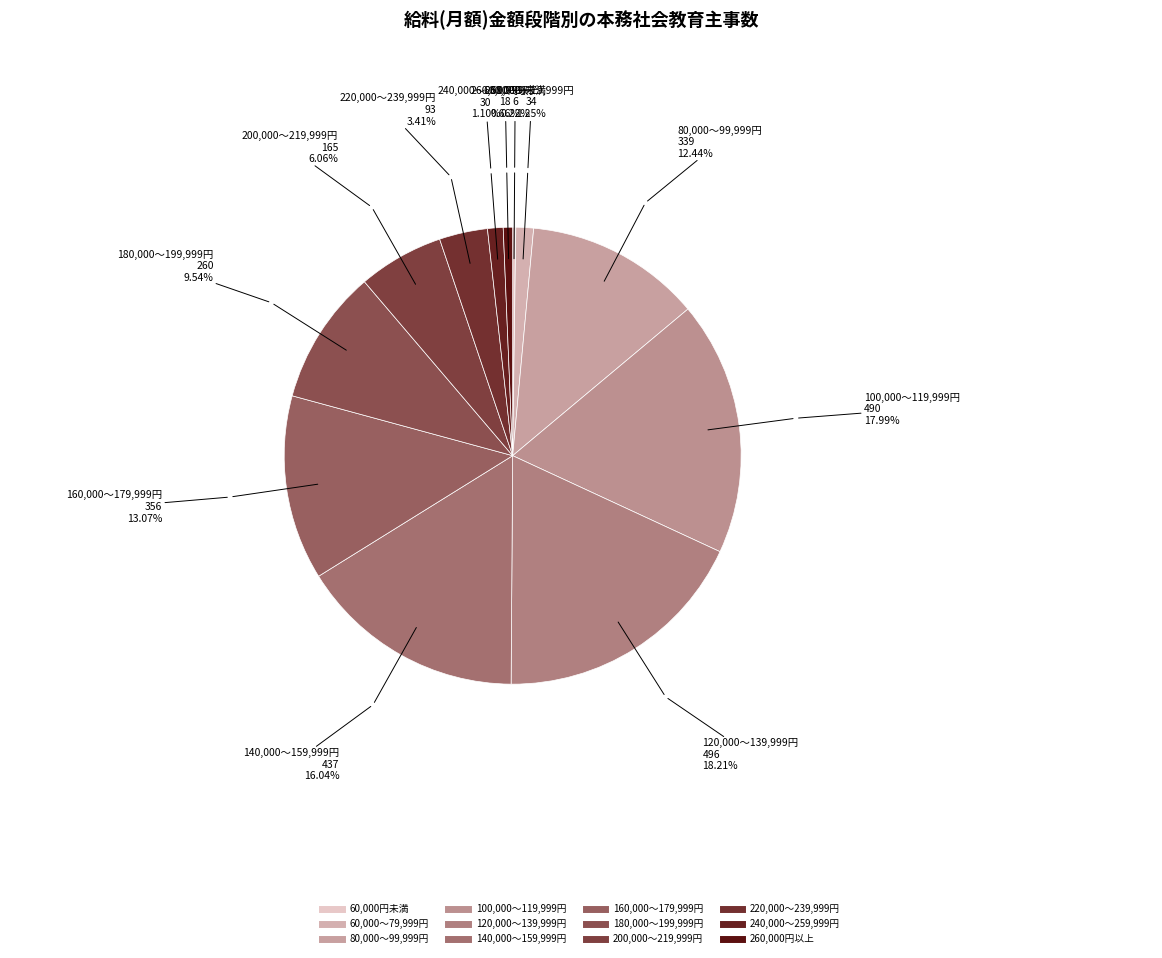

Is the sum of 100,000～119,999円 and 60,000～79,999円 greater than half?

No